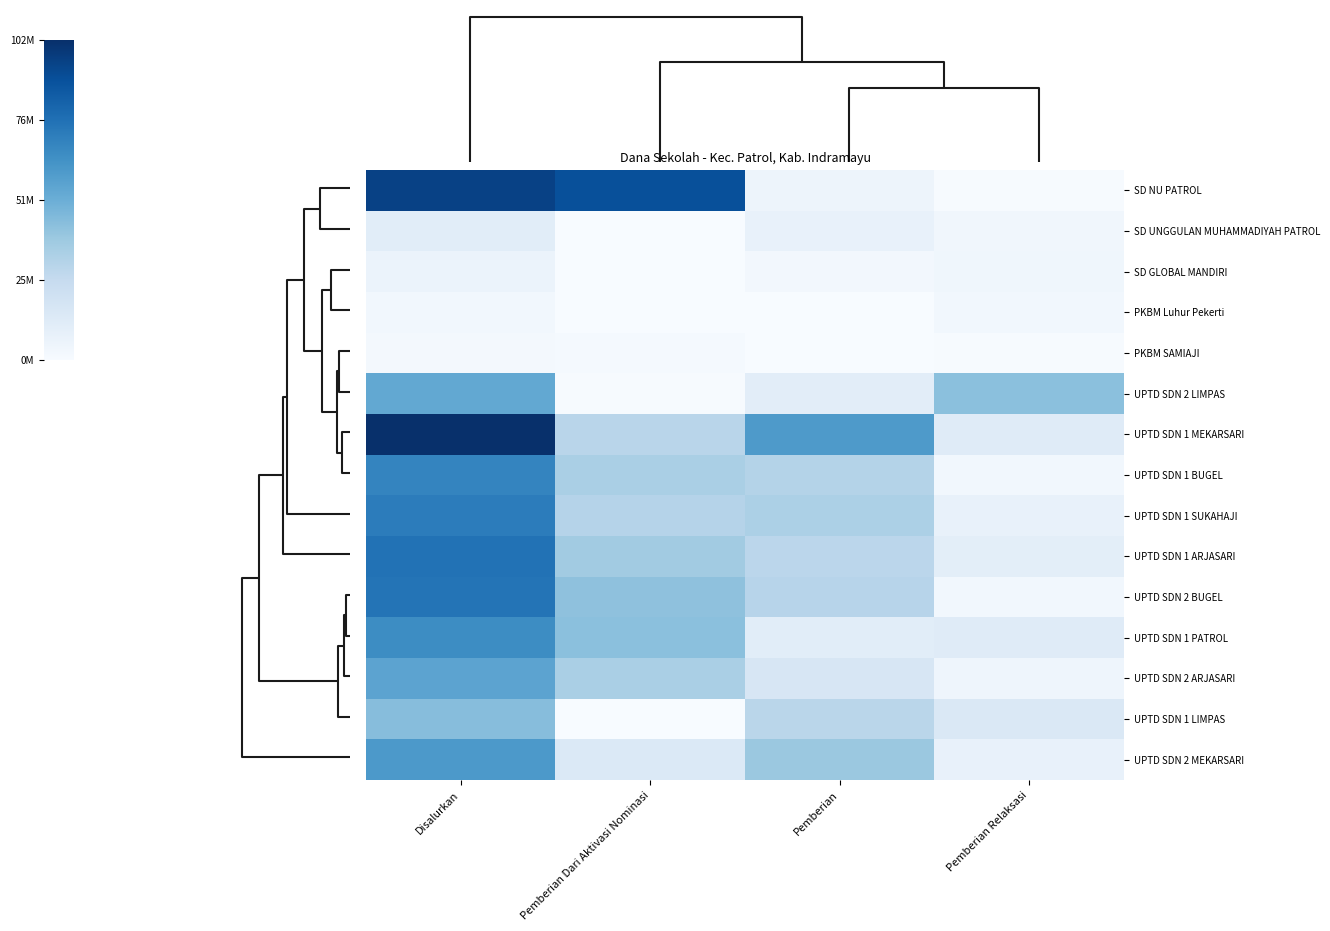

Reading left to right, extract all data points from this chart.

SD NU PATROL: Disalurkan=94.7	Pemberian Dari Aktivasi Nominasi=89.1	Pemberian=5.0	Pemberian Relaksasi=0.7
SD UNGGULAN MUHAMMADIYAH PATROL: Disalurkan=11.0	Pemberian Dari Aktivasi Nominasi=0.2	Pemberian=7.4	Pemberian Relaksasi=3.4
SD GLOBAL MANDIRI: Disalurkan=6.3	Pemberian Dari Aktivasi Nominasi=0.0	Pemberian=2.7	Pemberian Relaksasi=3.6
PKBM Luhur Pekerti: Disalurkan=3.1	Pemberian Dari Aktivasi Nominasi=0.0	Pemberian=0.0	Pemberian Relaksasi=3.1
PKBM SAMIAJI: Disalurkan=1.8	Pemberian Dari Aktivasi Nominasi=1.4	Pemberian=0.0	Pemberian Relaksasi=0.5
UPTD SDN 2 LIMPAS: Disalurkan=53.5	Pemberian Dari Aktivasi Nominasi=0.5	Pemberian=10.6	Pemberian Relaksasi=42.5
UPTD SDN 1 MEKARSARI: Disalurkan=101.7	Pemberian Dari Aktivasi Nominasi=29.7	Pemberian=59.9	Pemberian Relaksasi=12.2
UPTD SDN 1 BUGEL: Disalurkan=68.4	Pemberian Dari Aktivasi Nominasi=34.2	Pemberian=31.1	Pemberian Relaksasi=3.1
UPTD SDN 1 SUKAHAJI: Disalurkan=71.5	Pemberian Dari Aktivasi Nominasi=30.6	Pemberian=33.8	Pemberian Relaksasi=7.2
UPTD SDN 1 ARJASARI: Disalurkan=75.8	Pemberian Dari Aktivasi Nominasi=36.9	Pemberian=28.8	Pemberian Relaksasi=10.1
UPTD SDN 2 BUGEL: Disalurkan=74.7	Pemberian Dari Aktivasi Nominasi=41.9	Pemberian=29.9	Pemberian Relaksasi=2.9
UPTD SDN 1 PATROL: Disalurkan=65.5	Pemberian Dari Aktivasi Nominasi=42.5	Pemberian=10.8	Pemberian Relaksasi=12.2
UPTD SDN 2 ARJASARI: Disalurkan=55.6	Pemberian Dari Aktivasi Nominasi=34.4	Pemberian=16.4	Pemberian Relaksasi=4.7
UPTD SDN 1 LIMPAS: Disalurkan=43.9	Pemberian Dari Aktivasi Nominasi=0.0	Pemberian=29.0	Pemberian Relaksasi=14.8
UPTD SDN 2 MEKARSARI: Disalurkan=60.1	Pemberian Dari Aktivasi Nominasi=13.9	Pemberian=38.9	Pemberian Relaksasi=7.2